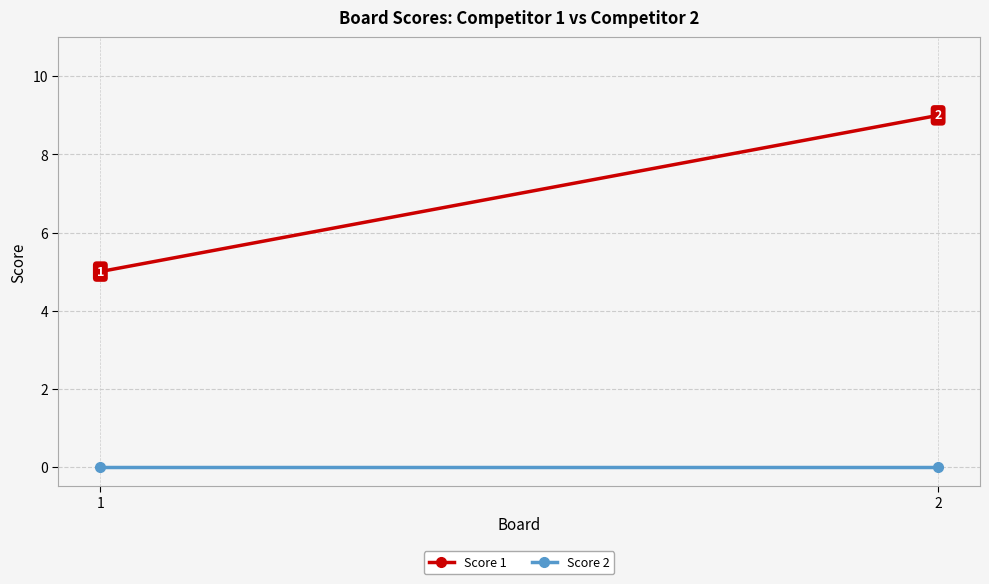

Rank the series by their maximum value, from highest to lowest.

Score 1, Score 2